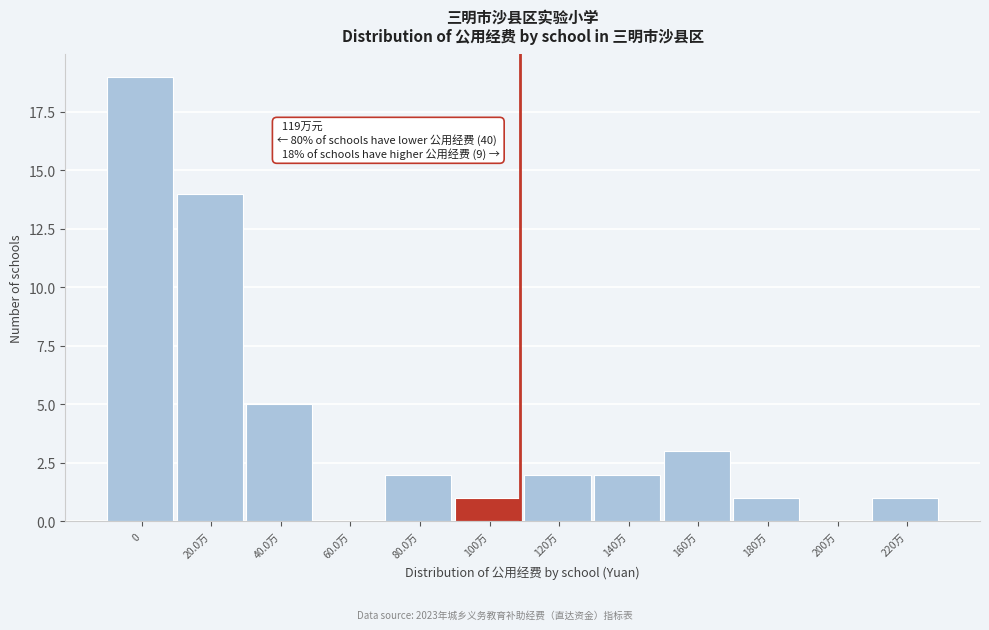

Between 20.0万 and 140万, which is larger?

20.0万